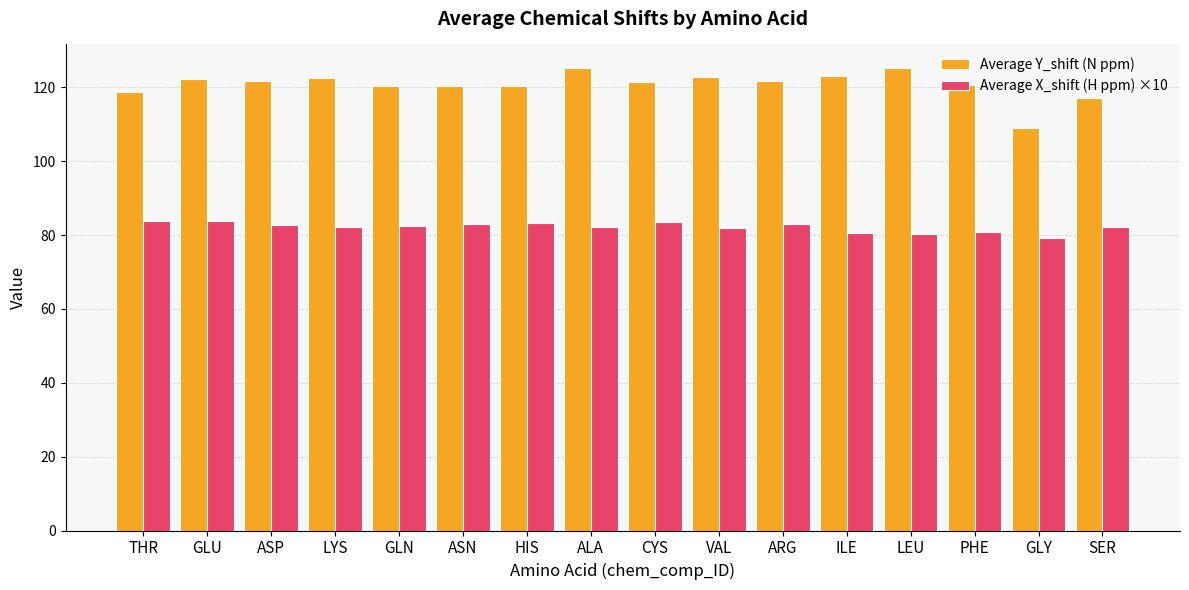

Which series has the largest total across all categories?

Average Y_shift (N ppm)